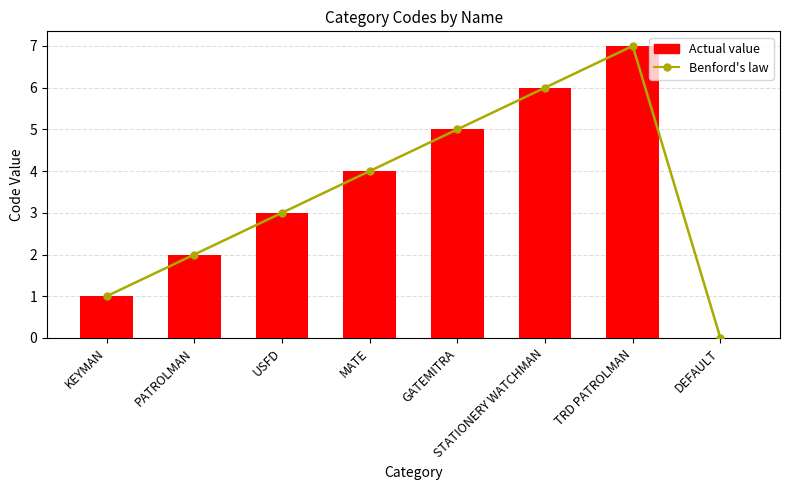

Which series has the largest total across all categories?

Benford's law